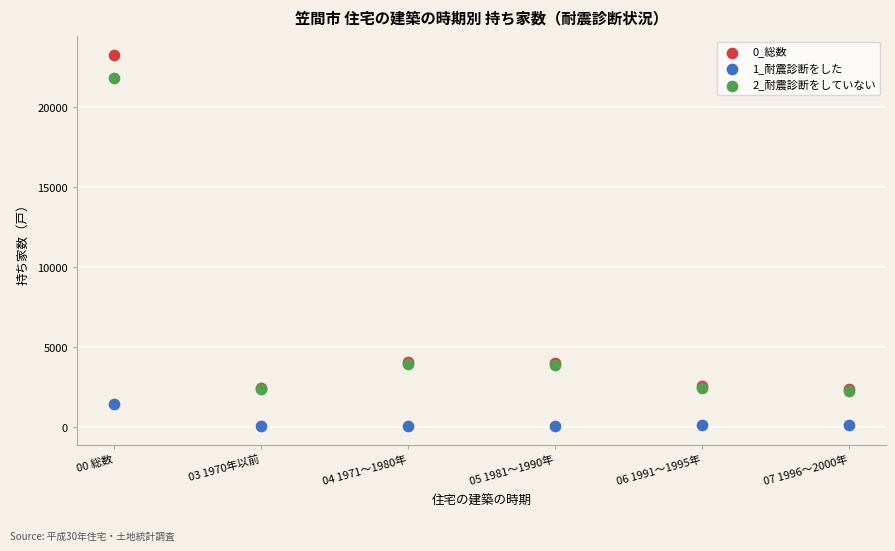

What are all the series names shown in the legend?

0_総数, 1_耐震診断をした, 2_耐震診断をしていない